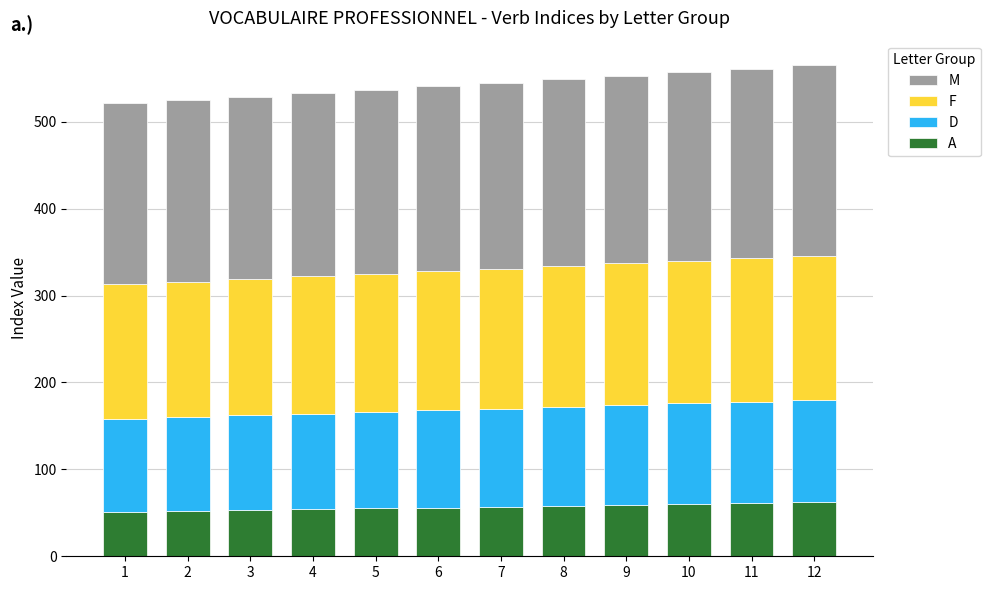

What is the total value across all series at 8?

549